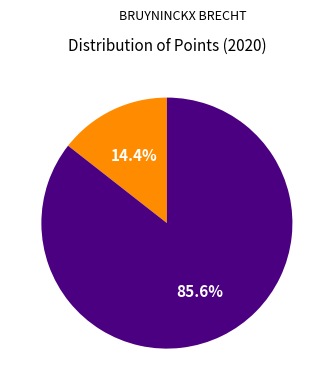

Is there any slice that represents more than half of the pie?

Yes